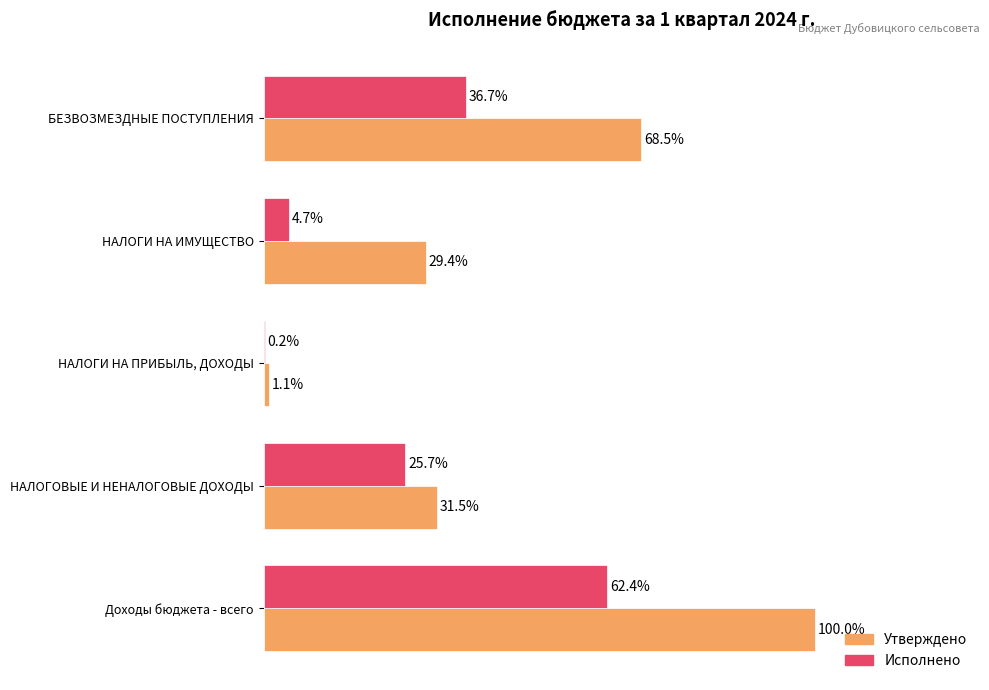

Which series has the largest total across all categories?

Утверждено